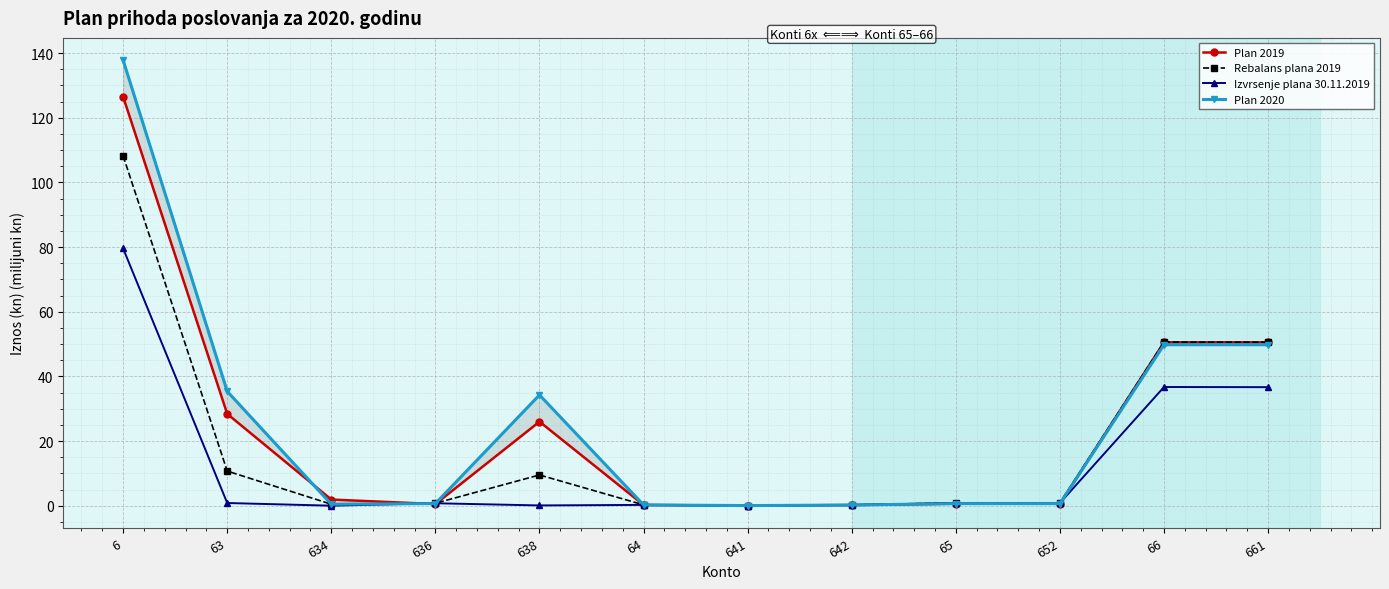

Where is Rebalans plana 2019 nearest to the value 54?

66